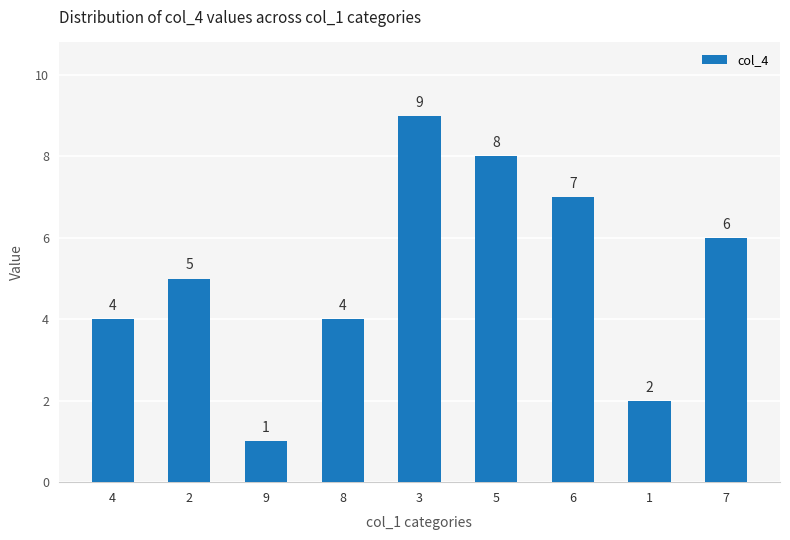

What is the label of the 8th bar from the right?

2